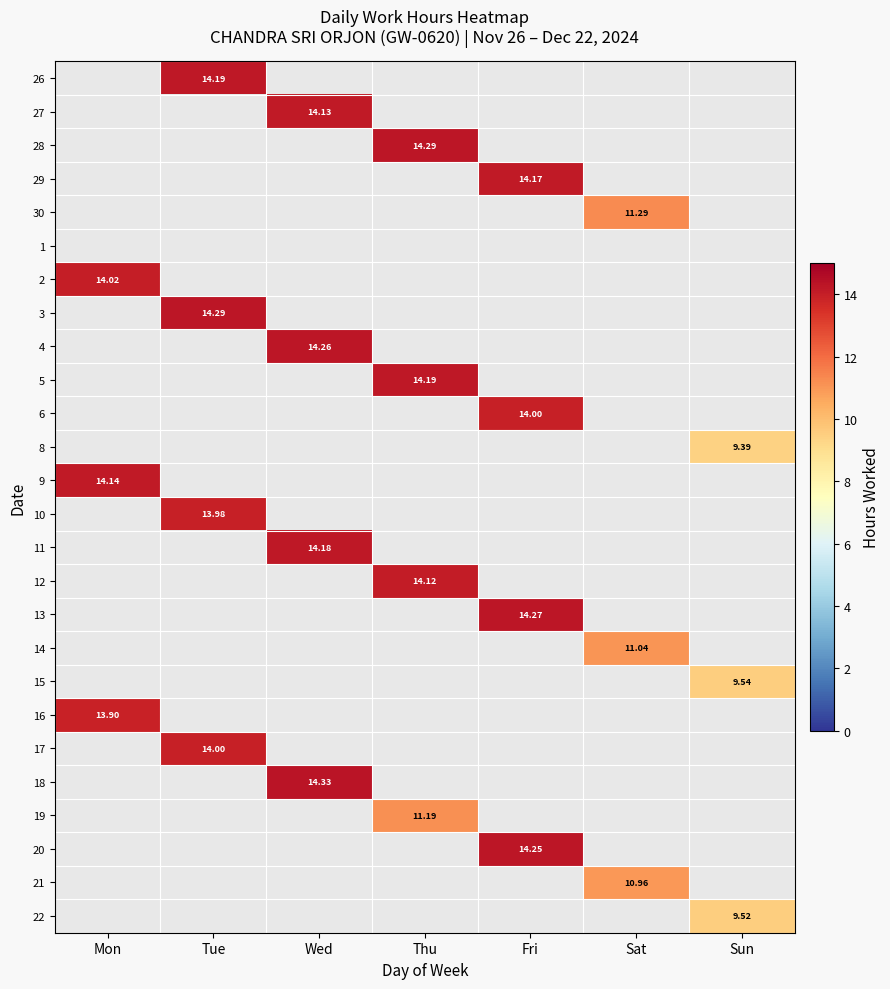

At which label does 3 reach its peak?

Mon